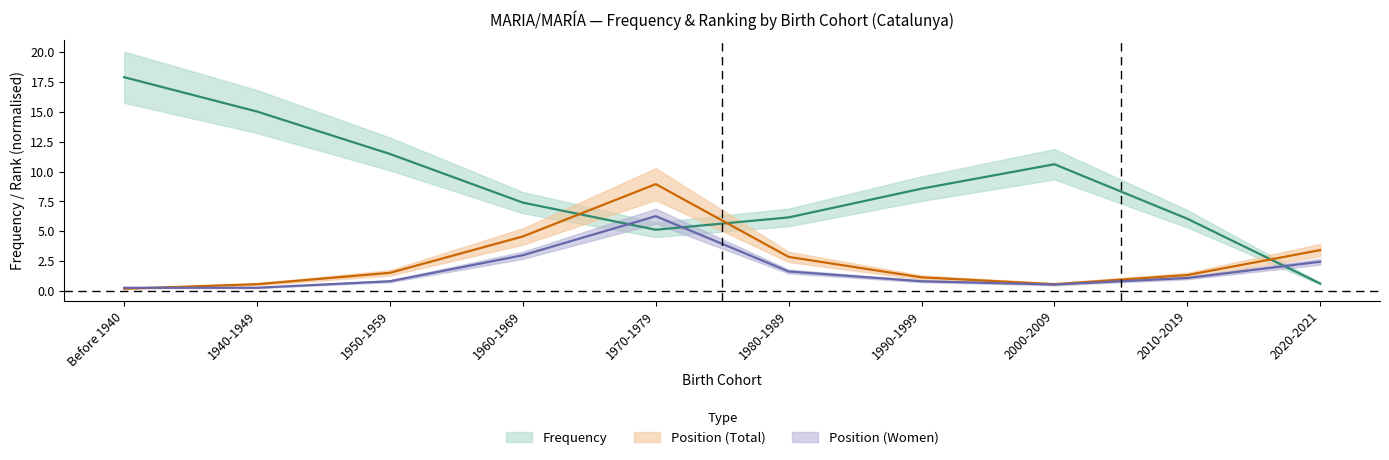

Reading right to left, list all the values displayed in this chart.

Frequency: 2020-2021=0.6	2010-2019=6.1	2000-2009=10.6	1990-1999=8.6	1980-1989=6.2	1970-1979=5.1	1960-1969=7.4	1950-1959=11.5	1940-1949=15.0	Before 1940=17.9
Position Total: 2020-2021=3.4	2010-2019=1.3	2000-2009=0.6	1990-1999=1.1	1980-1989=2.9	1970-1979=9.0	1960-1969=4.6	1950-1959=1.5	1940-1949=0.6	Before 1940=0.2
Position Women: 2020-2021=2.5	2010-2019=1.1	2000-2009=0.5	1990-1999=0.8	1980-1989=1.6	1970-1979=6.3	1960-1969=3.0	1950-1959=0.8	1940-1949=0.3	Before 1940=0.3